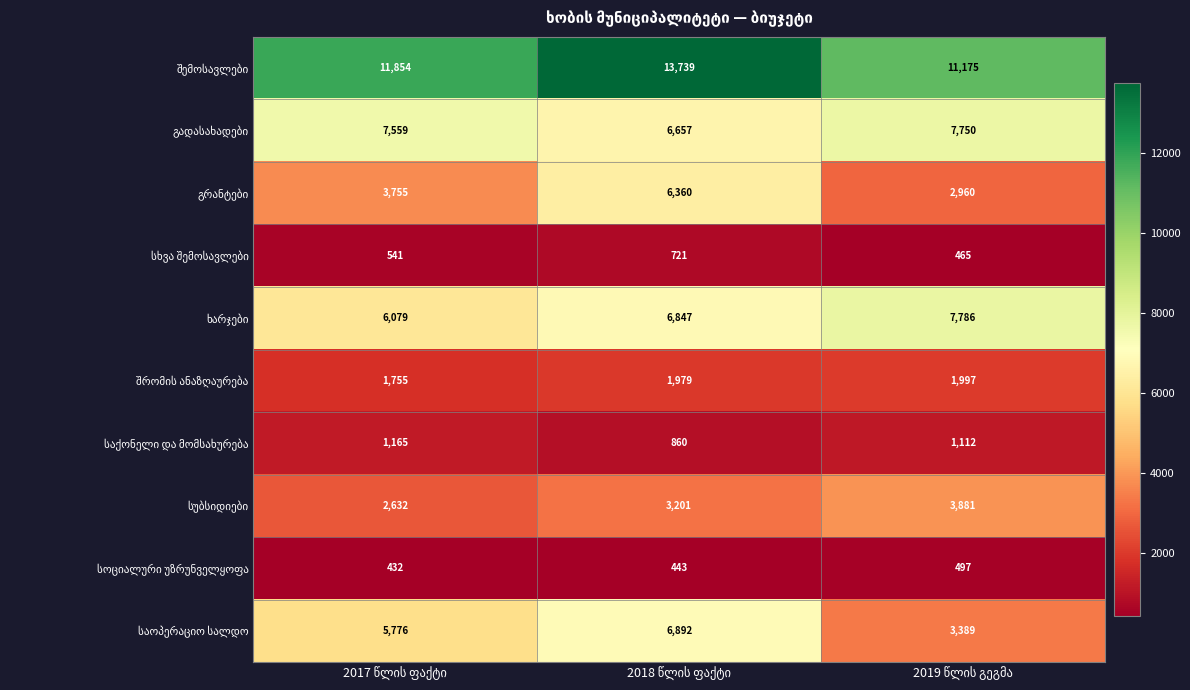

What is the minimum value shown in the chart?

432